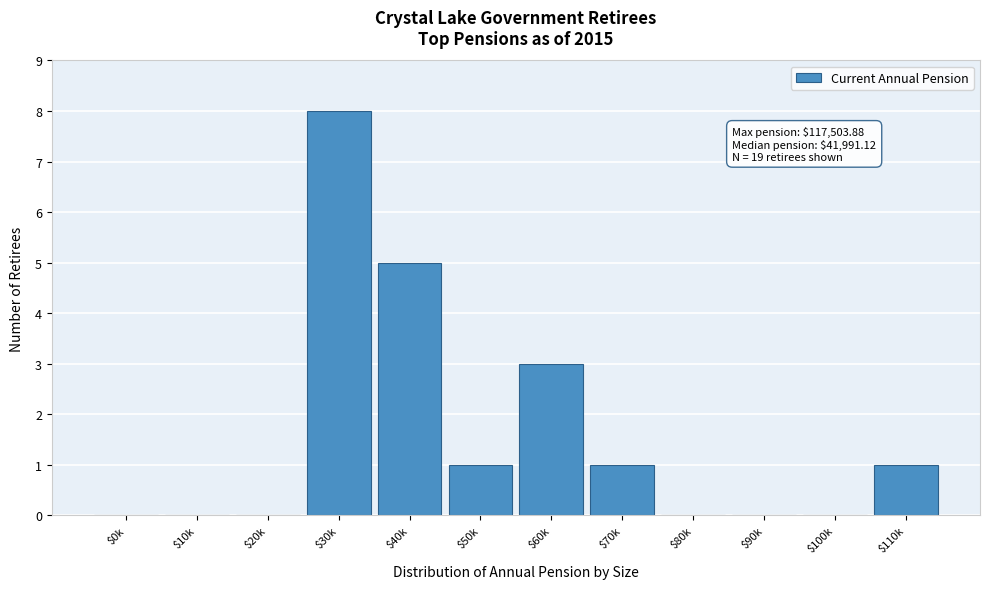

What is the greatest value displayed?

8